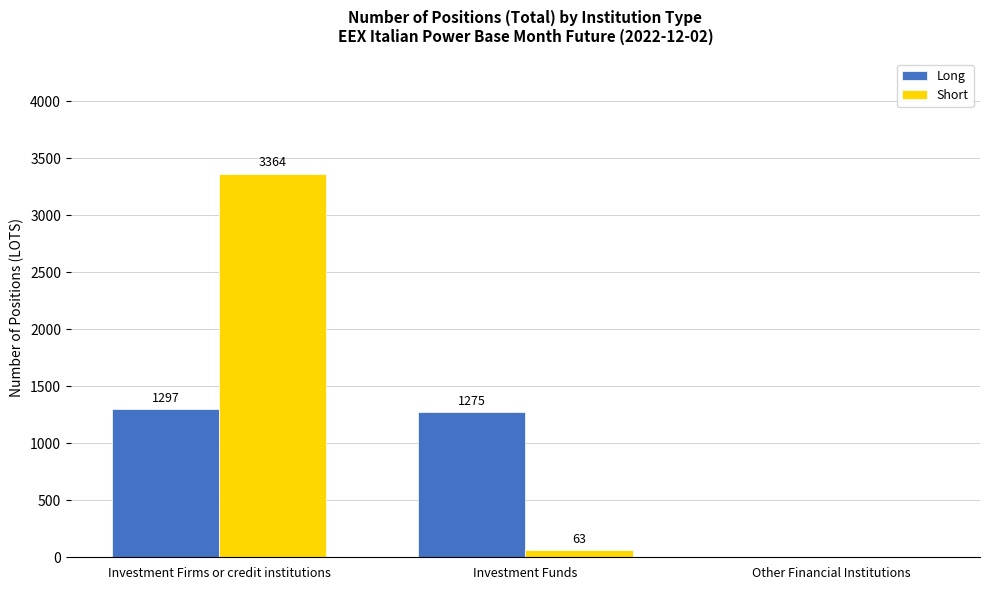

Which series has the largest range (max minus min)?

Short